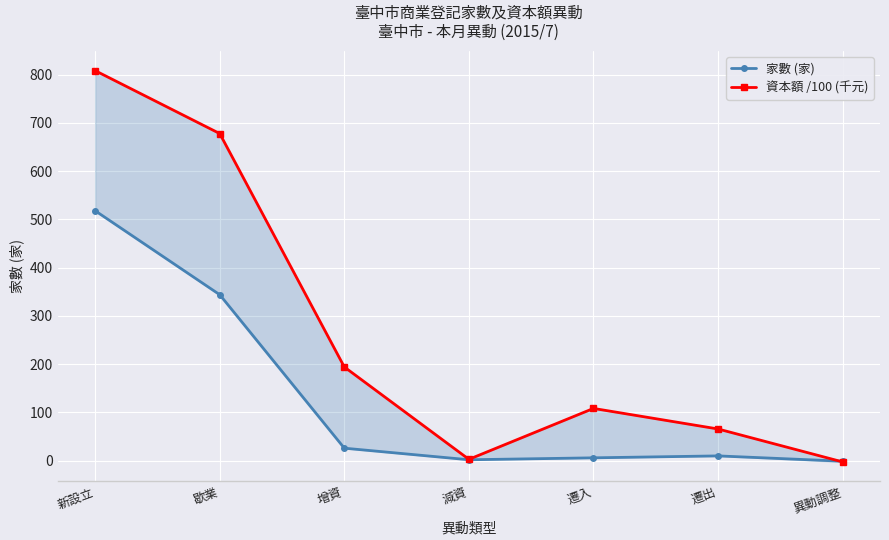

Rank the series by their average value, from highest to lowest.

資本額 /100 (千元), 家數 (家)